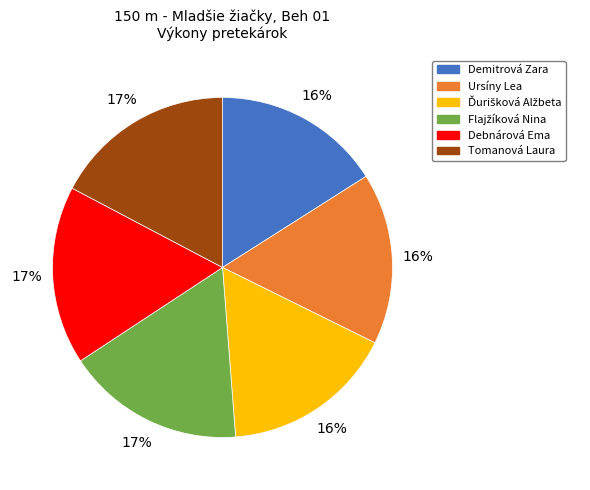

Count the number of slices in the pie.

6